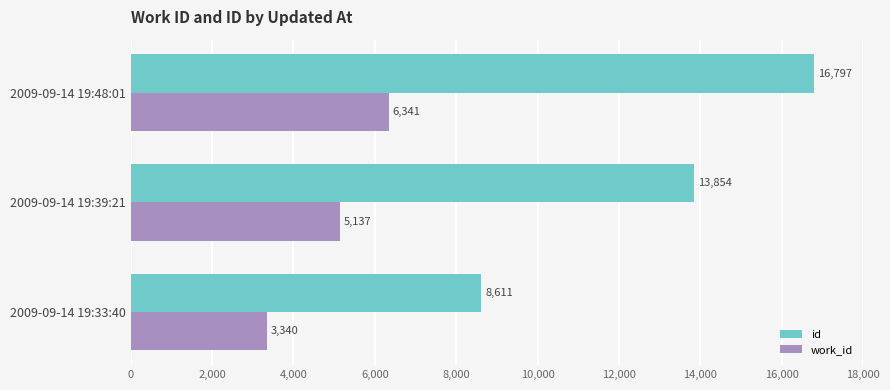

Rank the series by their average value, from lowest to highest.

work_id, id